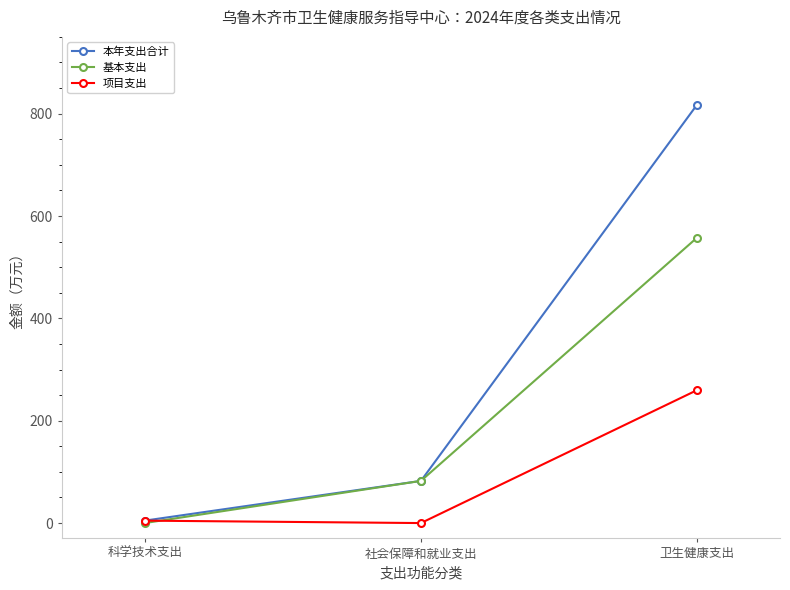

Is it true that 本年支出合计 equals 4.7 at 科学技术支出?

True